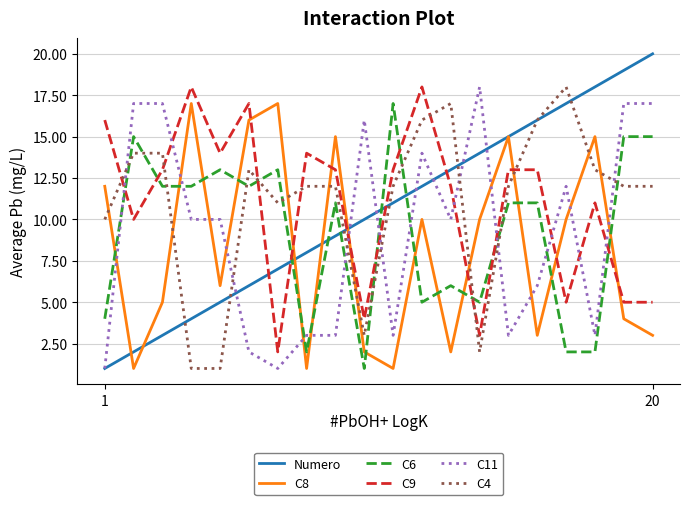

At how many categories does at least one series exceed 10?

20